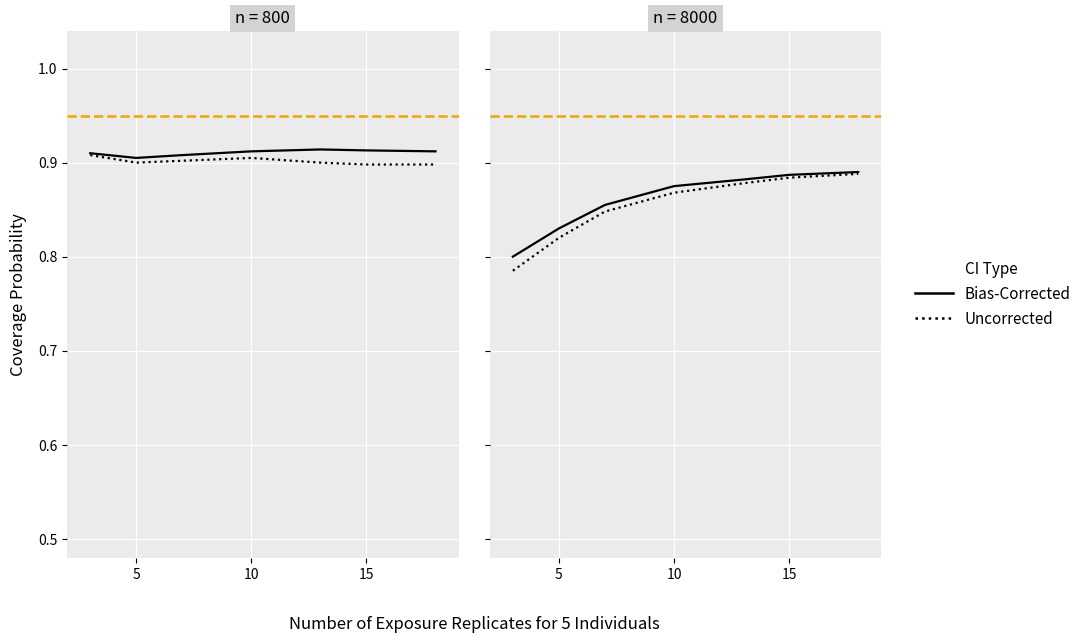

True or false: Uncorrected and Bias-Corrected intersect in this chart.

False